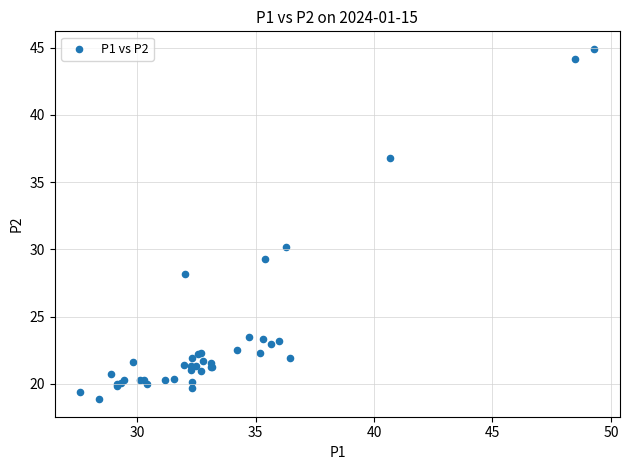

What Y value in the scatter plot is closest to 31?

30.2